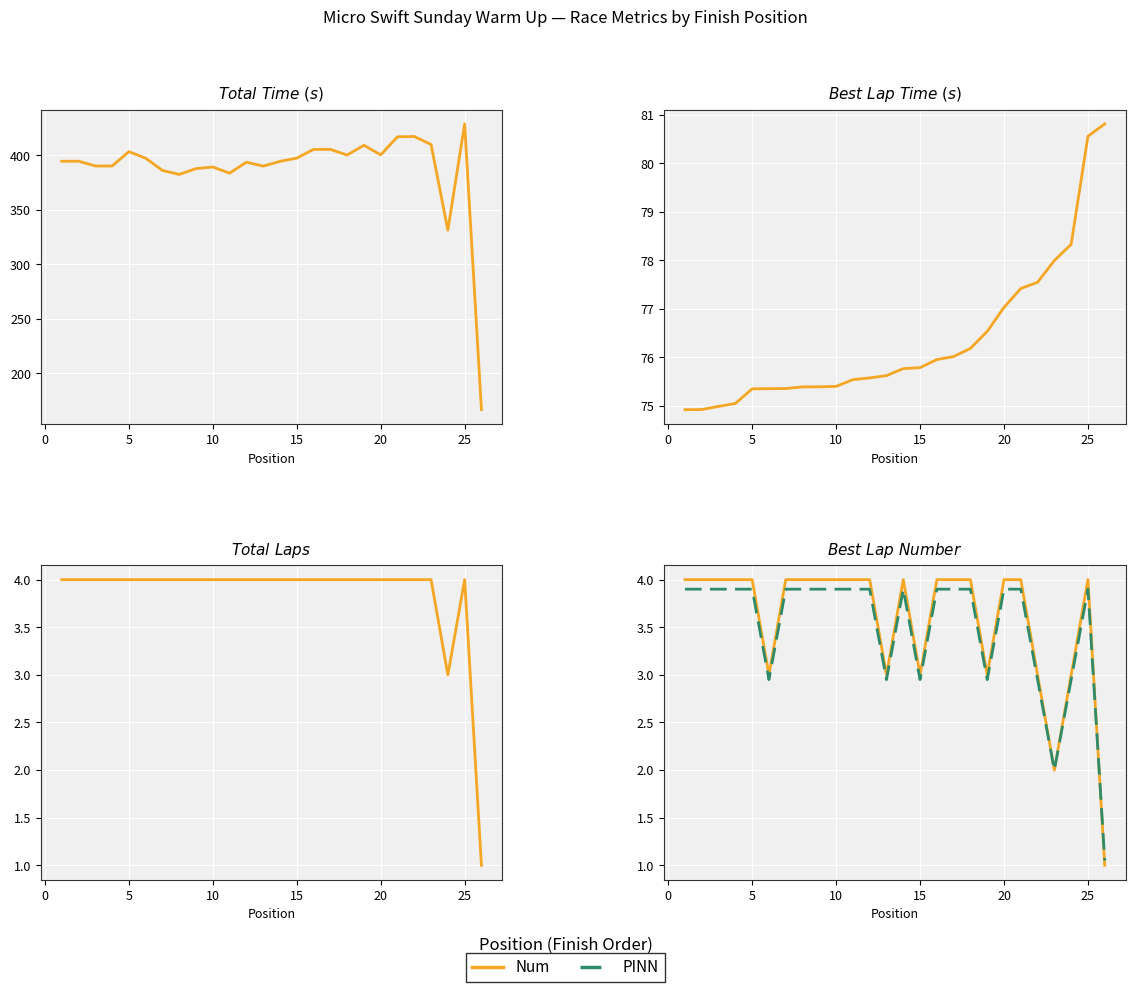

True or false: Num and Total Time cross at least once.

False